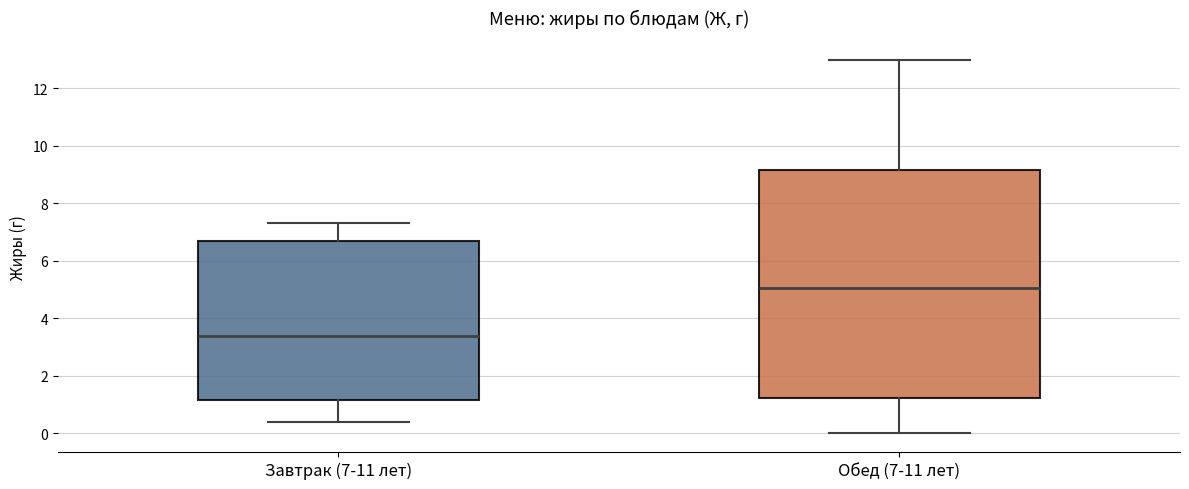

Which box has the lowest median line?

Завтрак (7-11 лет)